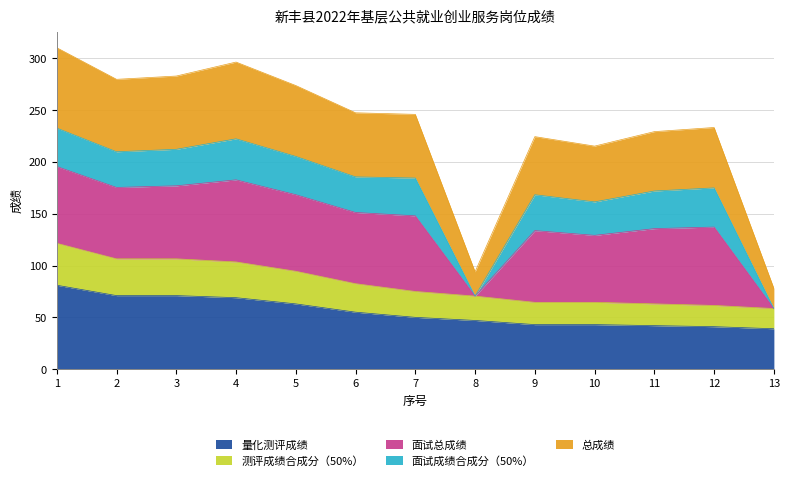

What is the minimum value for 量化测评成绩?

39.0